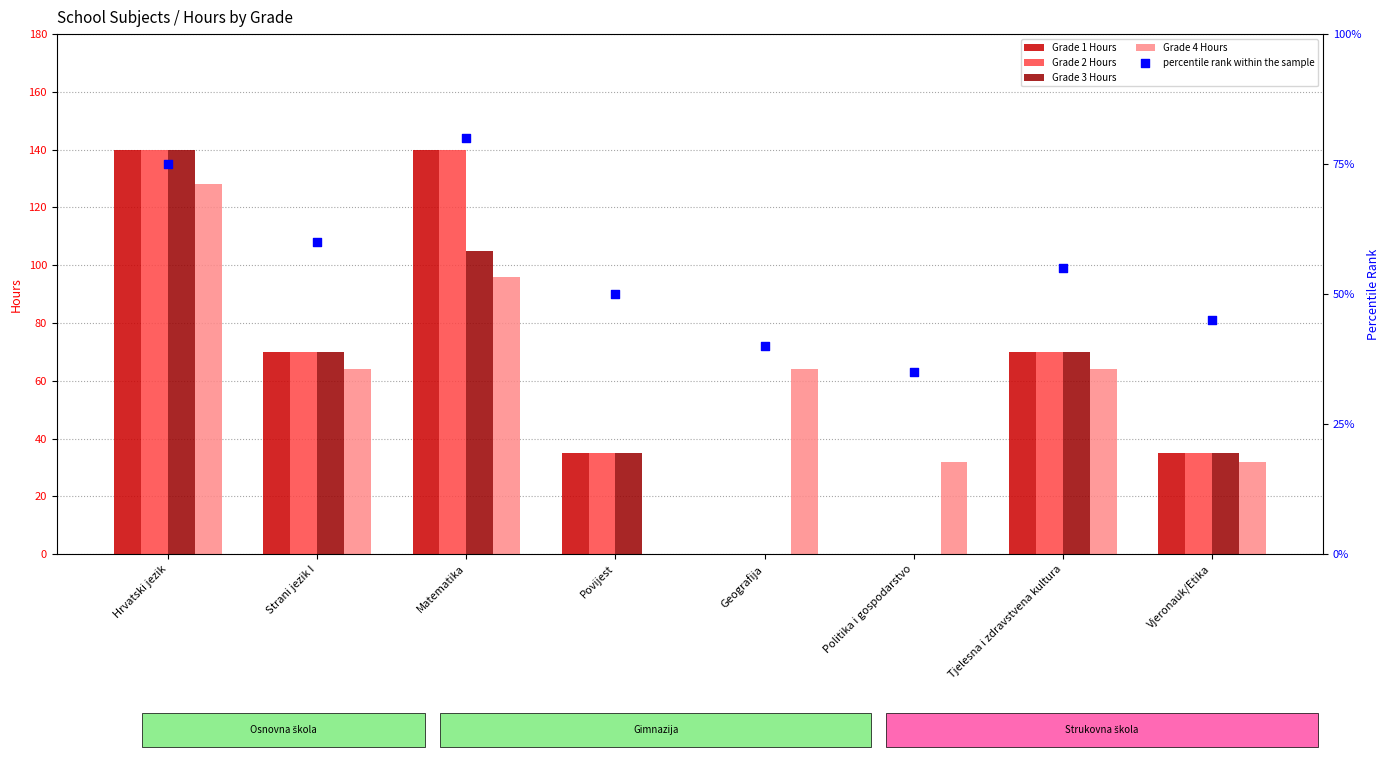

Which series contains the lowest Y value?

Grade 1 Hours